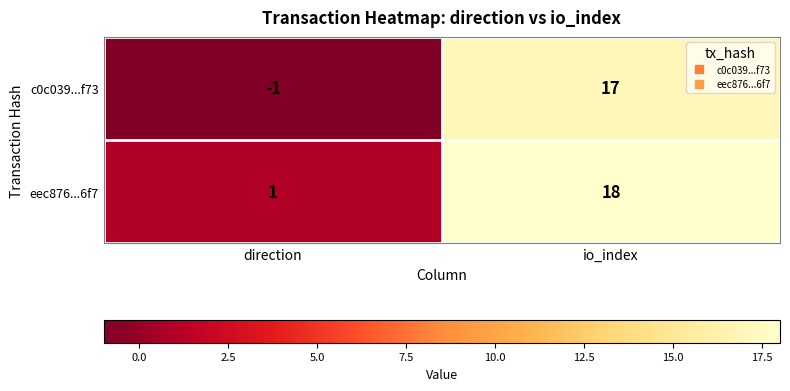

Which label corresponds to the largest value in the chart?

io_index